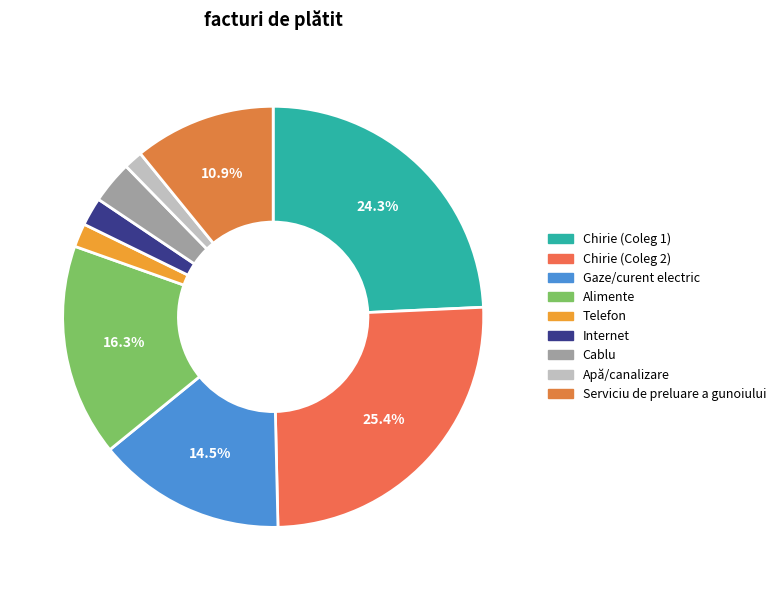

What is the change in value from Gaze/curent electric to Cablu?

-155